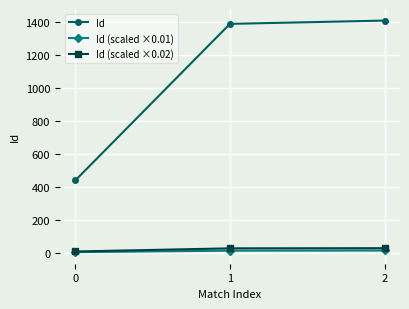

What is the value of the Id (scaled ×0.01) point at the 2nd from the left?

13